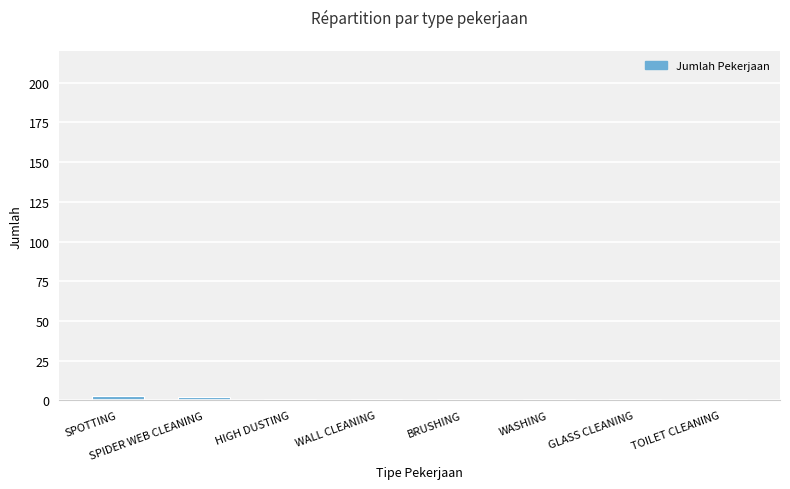

What is the label of the 4th bar from the left?

WALL CLEANING